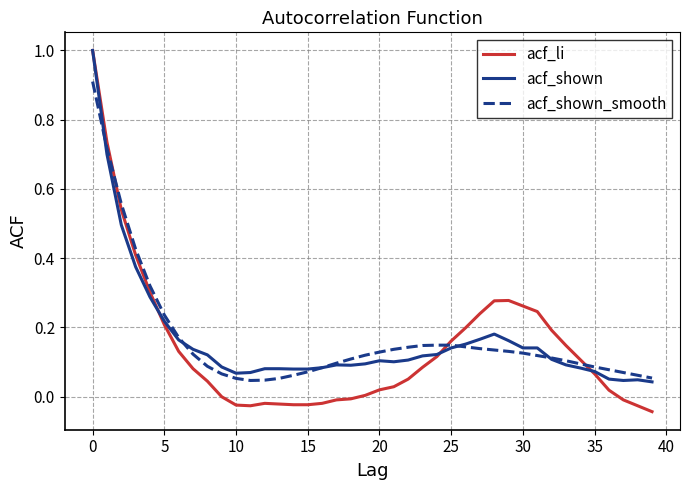

What is the maximum value for acf_shown_smooth?

0.9